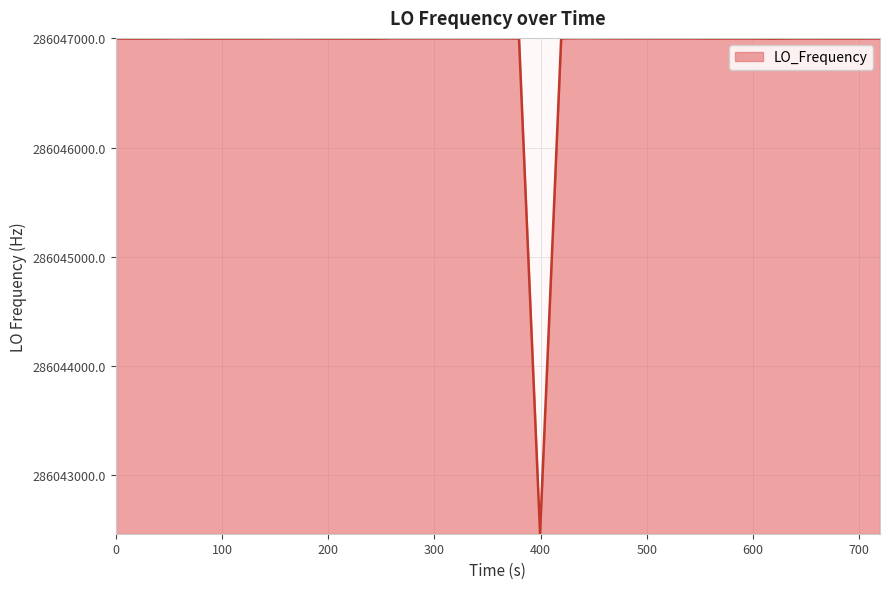

What is the minimum value shown in the chart?

286042468.2